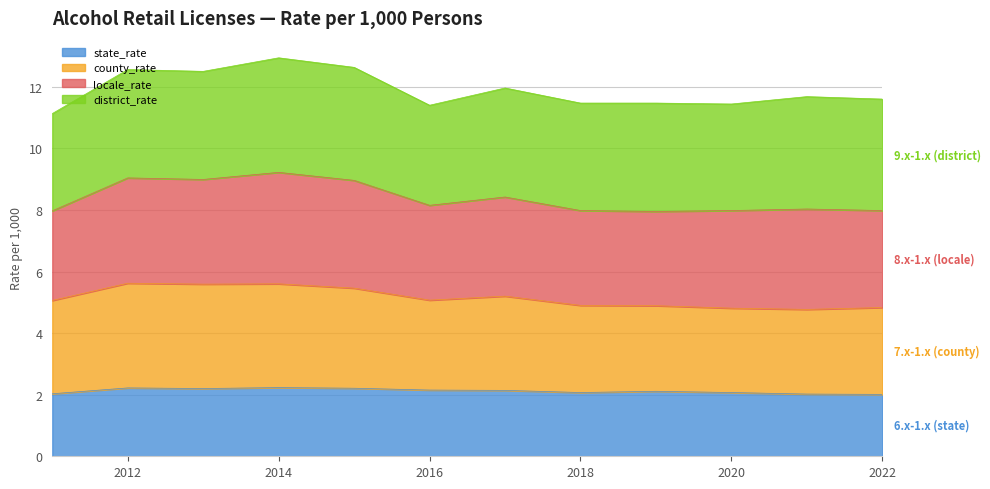

Does the chart have visible grid lines?

Yes